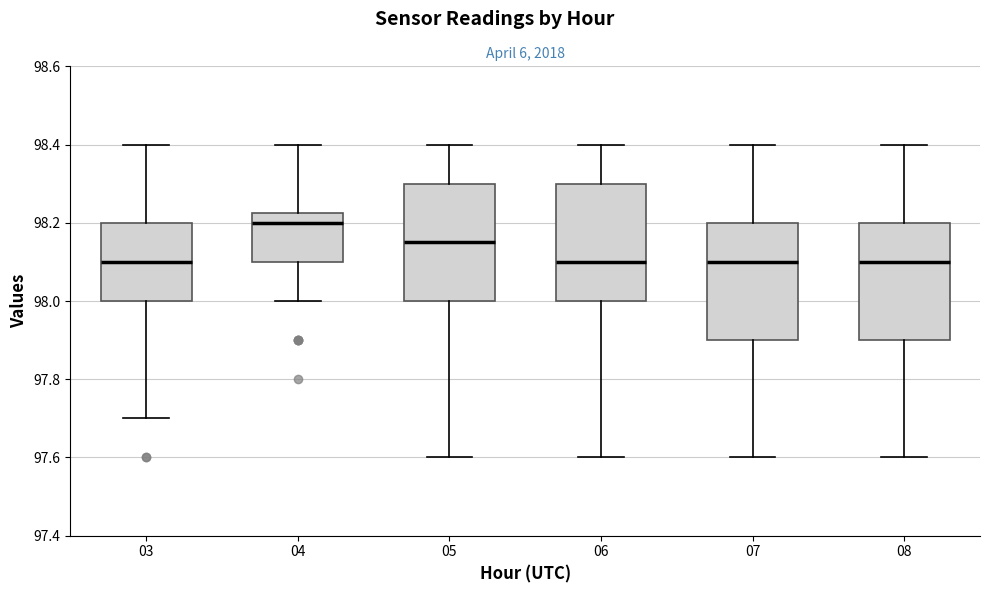

Reading left to right, read every box against the y-axis: the position of its median line, the range the box covers, and the ends of its whiskers. The values are not printed on the chart, so give them approximately, as read against the axis.

03: median 98.10, box 98.00 to 98.20, whiskers 97.70 to 98.40
04: median 98.20, box 98.10 to 98.22, whiskers 98.00 to 98.40
05: median 98.16, box 98.00 to 98.30, whiskers 97.60 to 98.40
06: median 98.10, box 98.00 to 98.30, whiskers 97.60 to 98.40
07: median 98.10, box 97.90 to 98.20, whiskers 97.60 to 98.40
08: median 98.10, box 97.90 to 98.20, whiskers 97.60 to 98.40